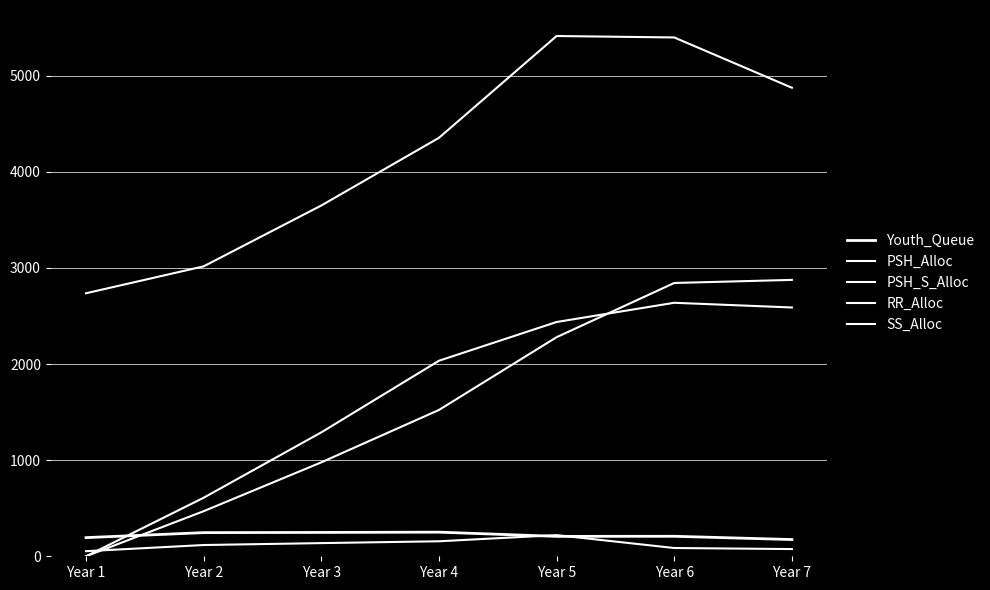

What is the total value across all series at Year 1?

2983